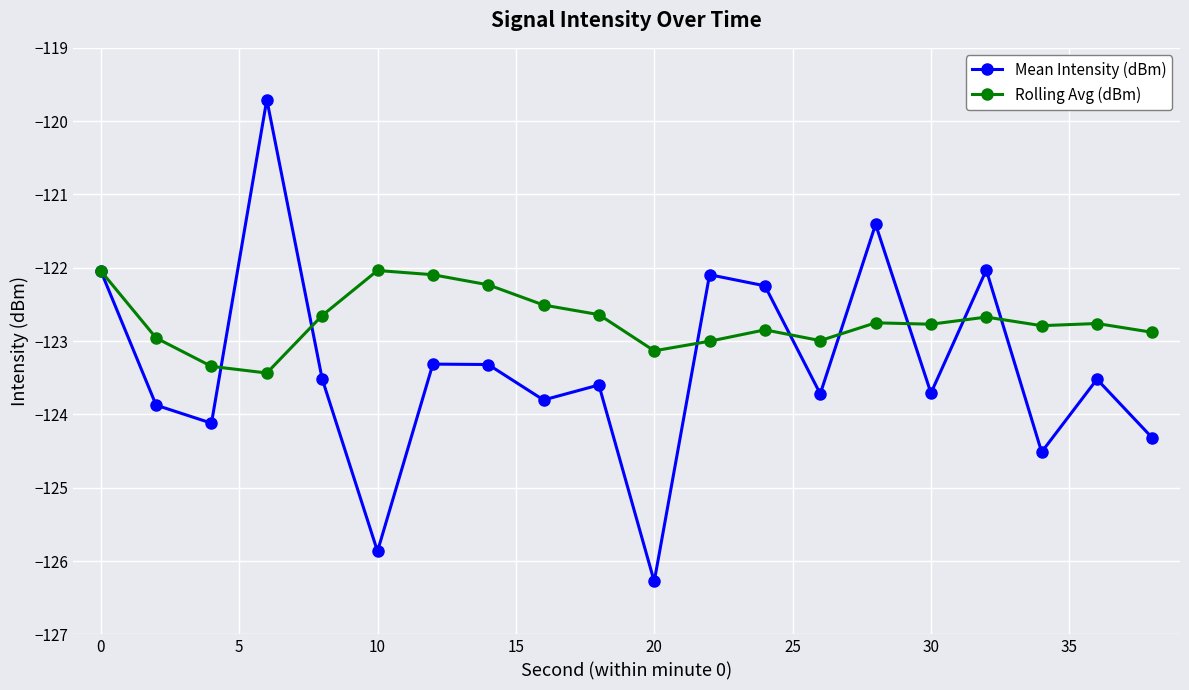

Rank the series by their average value, from lowest to highest.

Mean Intensity (dBm), Rolling Avg (dBm)